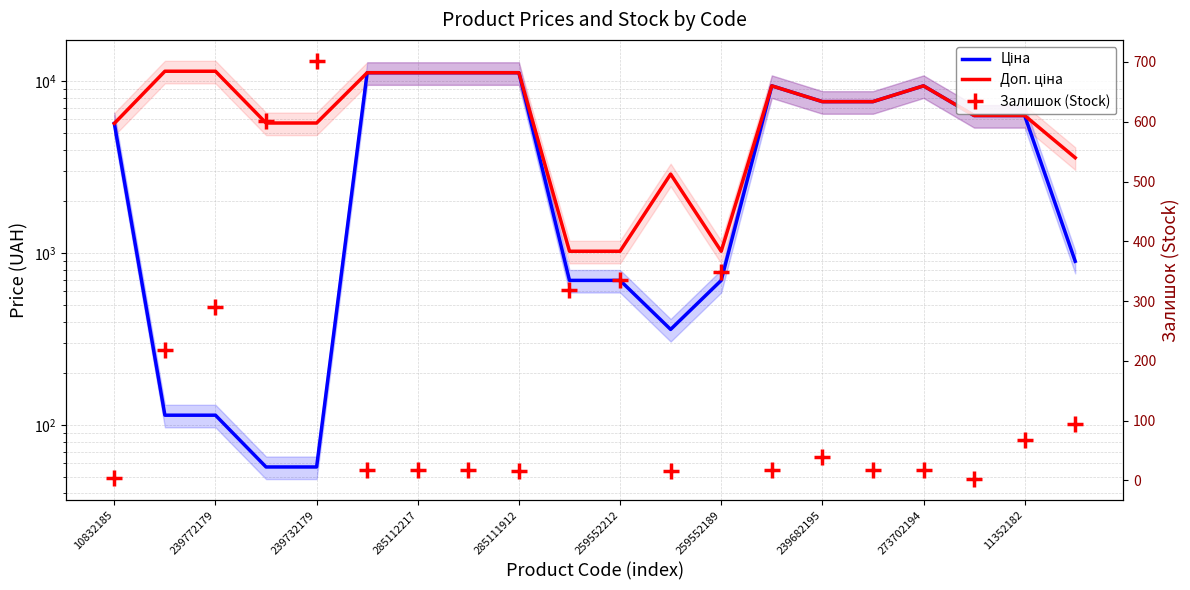

What is the highest value of the Доп. ціна series?

11410.0